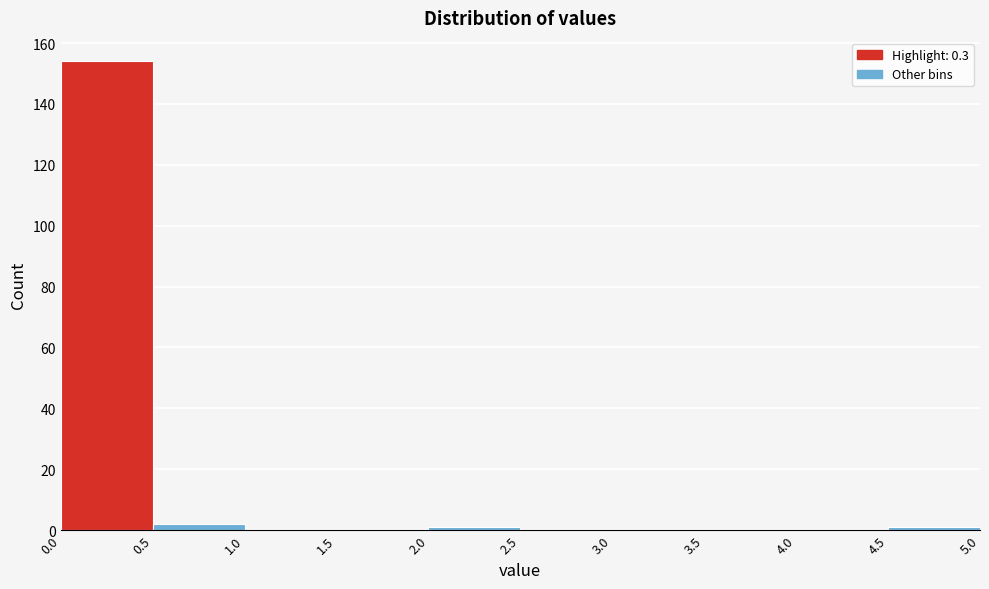

Reading left to right, transcribe this chart: for each bar, give the range it covers on the x-axis and its height. The values are not printed on the chart, so give them approximately, as read against the axis.

0.0 to 0.5: 154
0.5 to 1.0: 2
1.0 to 1.5: 0
1.5 to 2.0: 0
2.0 to 2.5: under 2
2.5 to 3.0: 0
3.0 to 3.5: 0
3.5 to 4.0: 0
4.0 to 4.5: 0
4.5 to 5.0: under 2